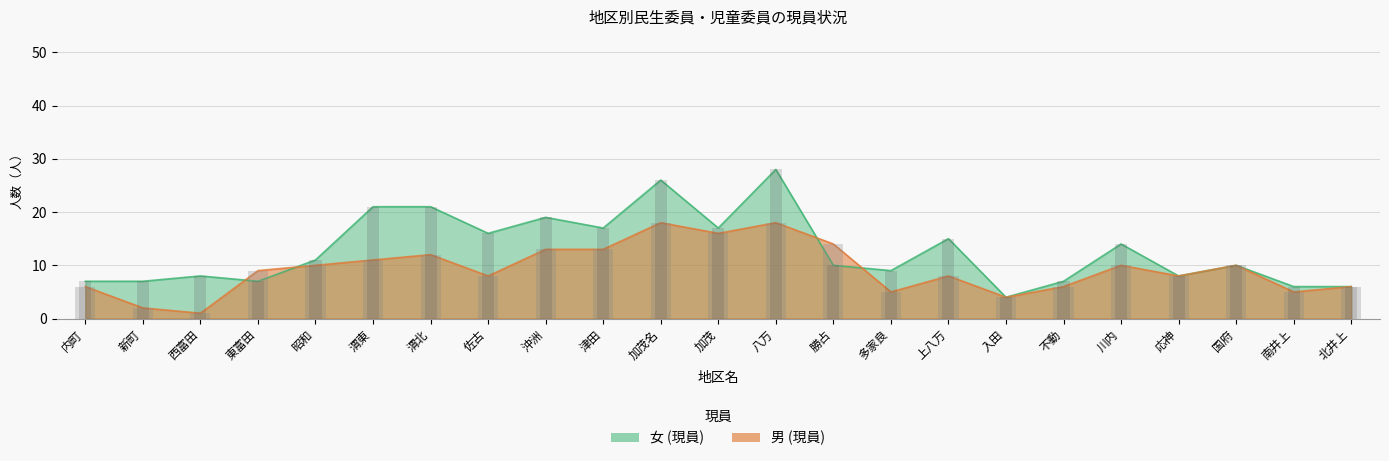

How many values in the 男 (現員) series exceed 9?

11